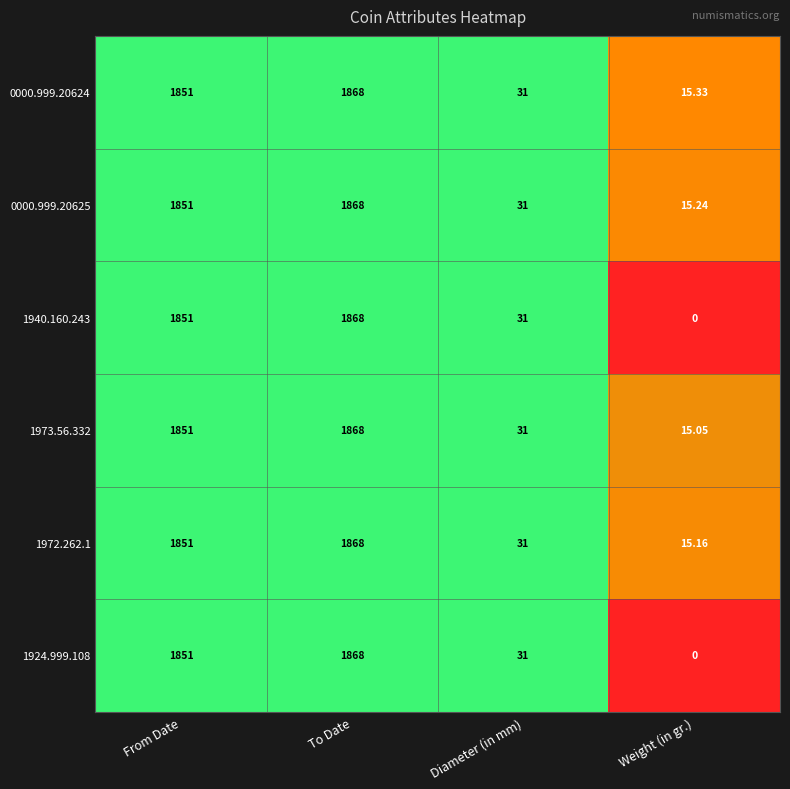

Rank the categories by 1973.56.332 value from lowest to highest.

Weight (in gr.), Diameter (in mm), From Date, To Date